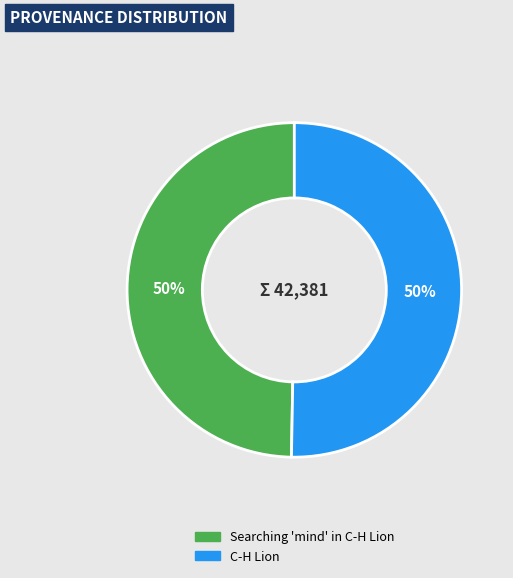

How many segments does this pie chart have?

2